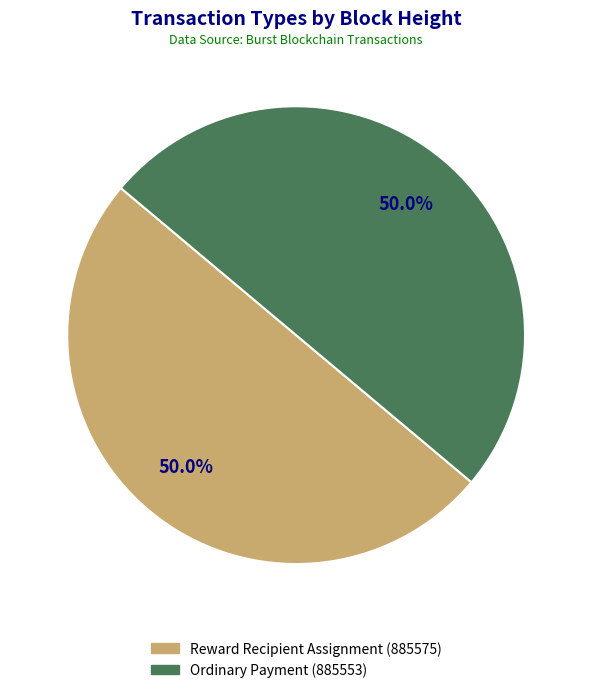

Is the sum of Ordinary Payment (885553) and Reward Recipient Assignment (885575) greater than half?

Yes